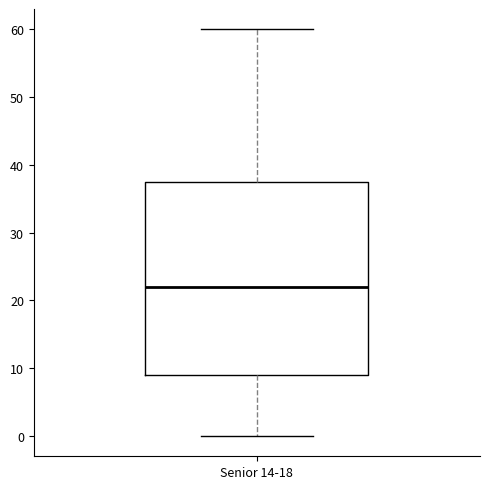

Where is the upper edge of the box for Senior 14-18 on the y-axis? The values are not printed on the chart, so give them approximately, as read against the axis.

38